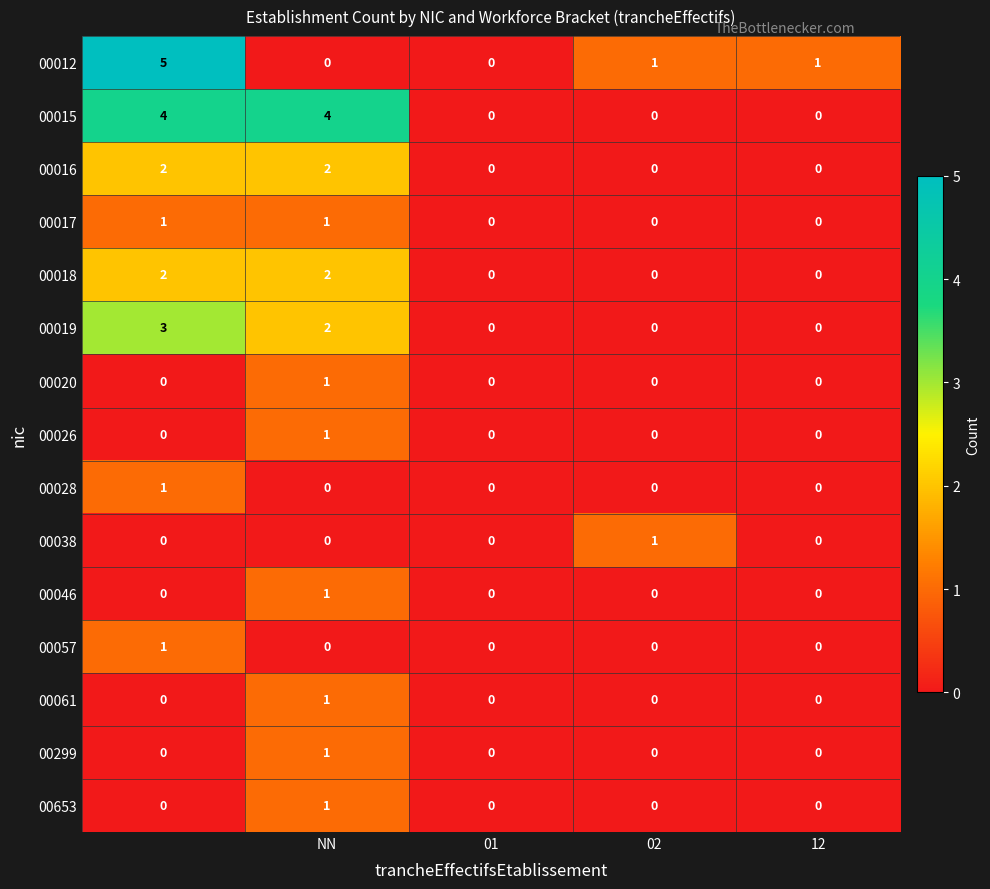

Which series has the widest spread of values?

00012